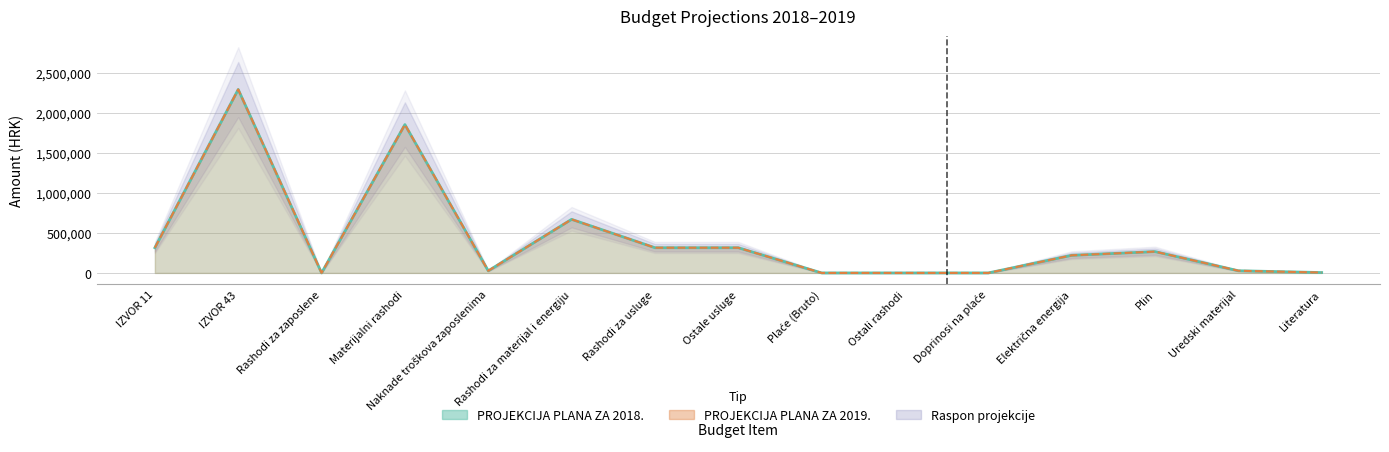

At which category does PROJEKCIJA PLANA ZA 2019. reach its first local valley?

Rashodi za zaposlene